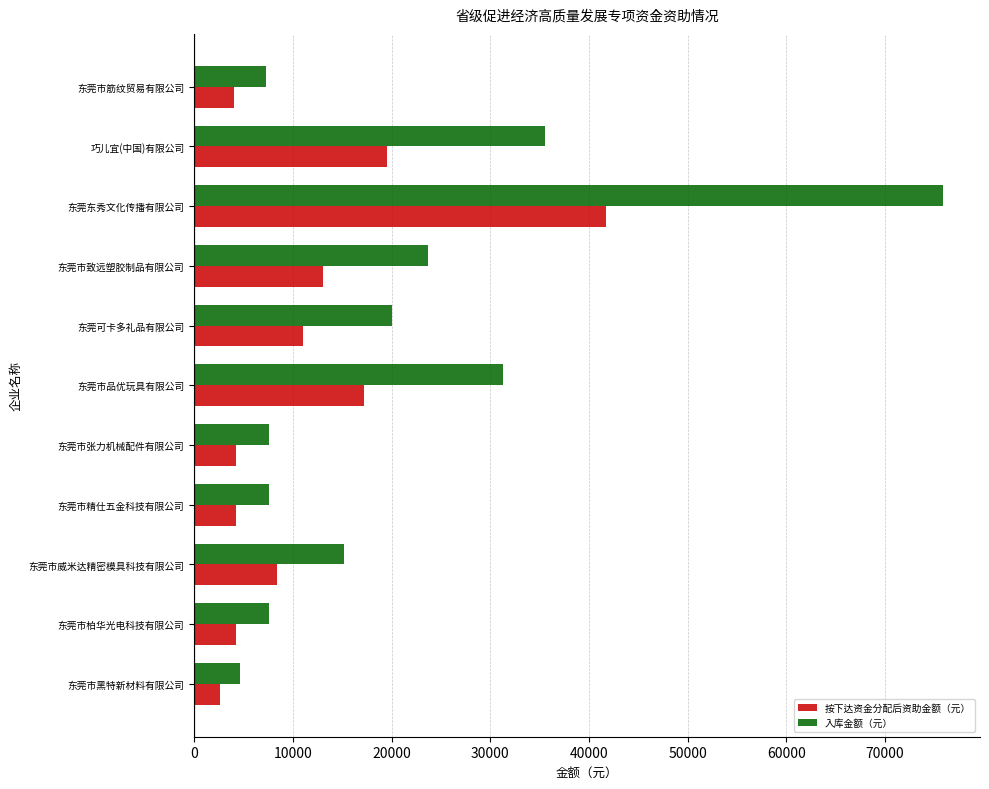

How many categories are shown in the chart?

11